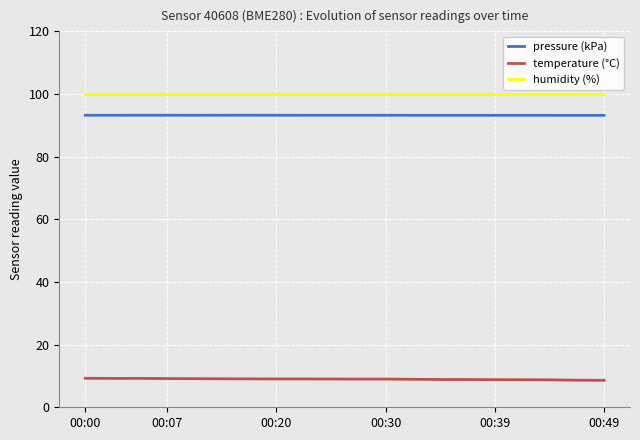

Does the chart have visible grid lines?

Yes